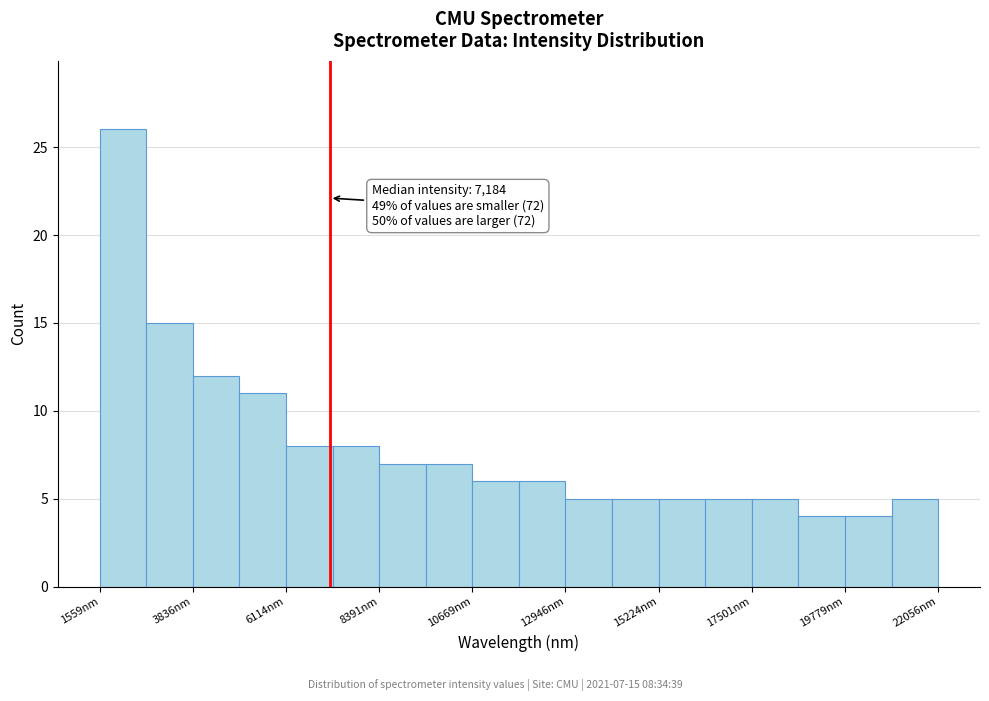

Around what value on the x-axis is the tallest bar? Give the approximate position of its centre, as read against the axis.

2000